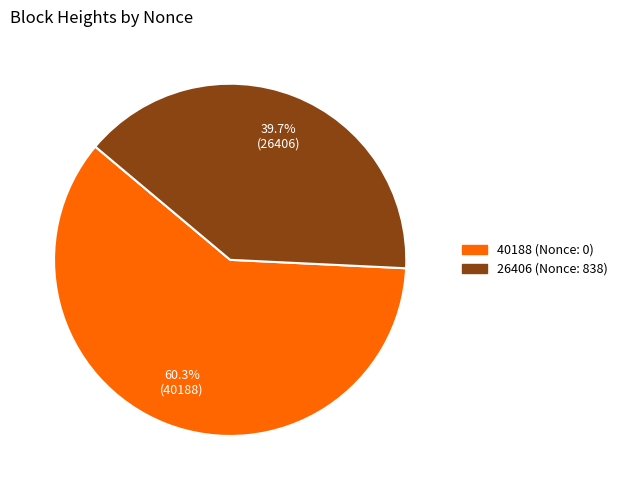

Which has a higher value, 40188 or 26406?

40188